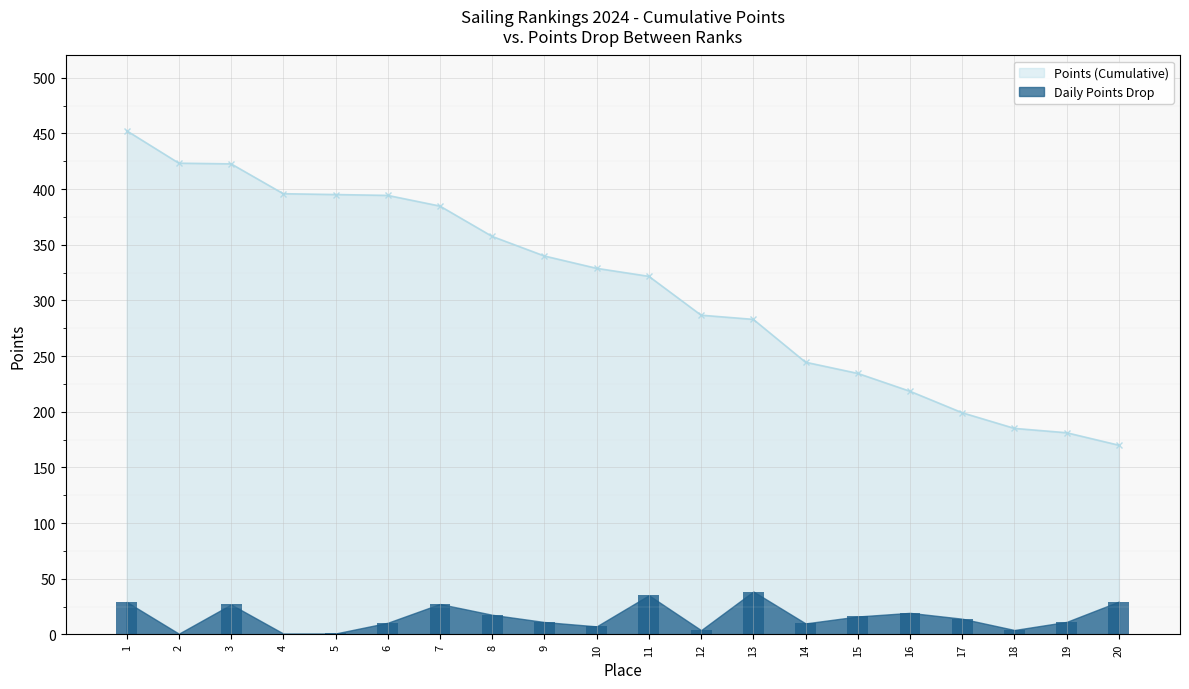

Which series has the largest total across all categories?

Points (Cumulative)